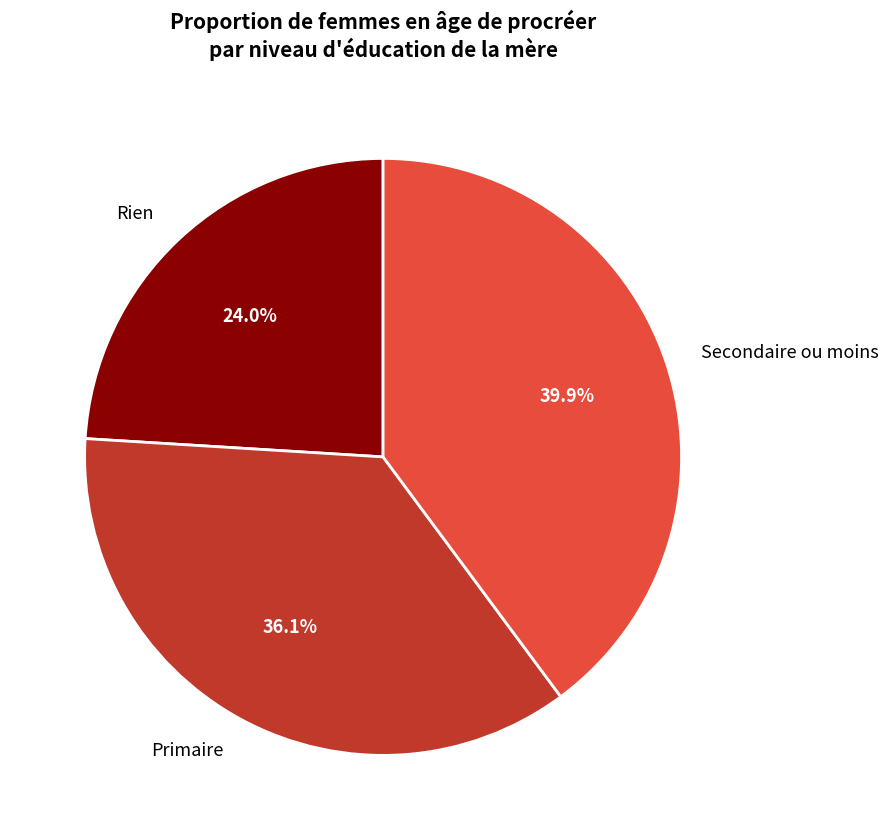

What percentage is NOT represented by Rien?

76.0%